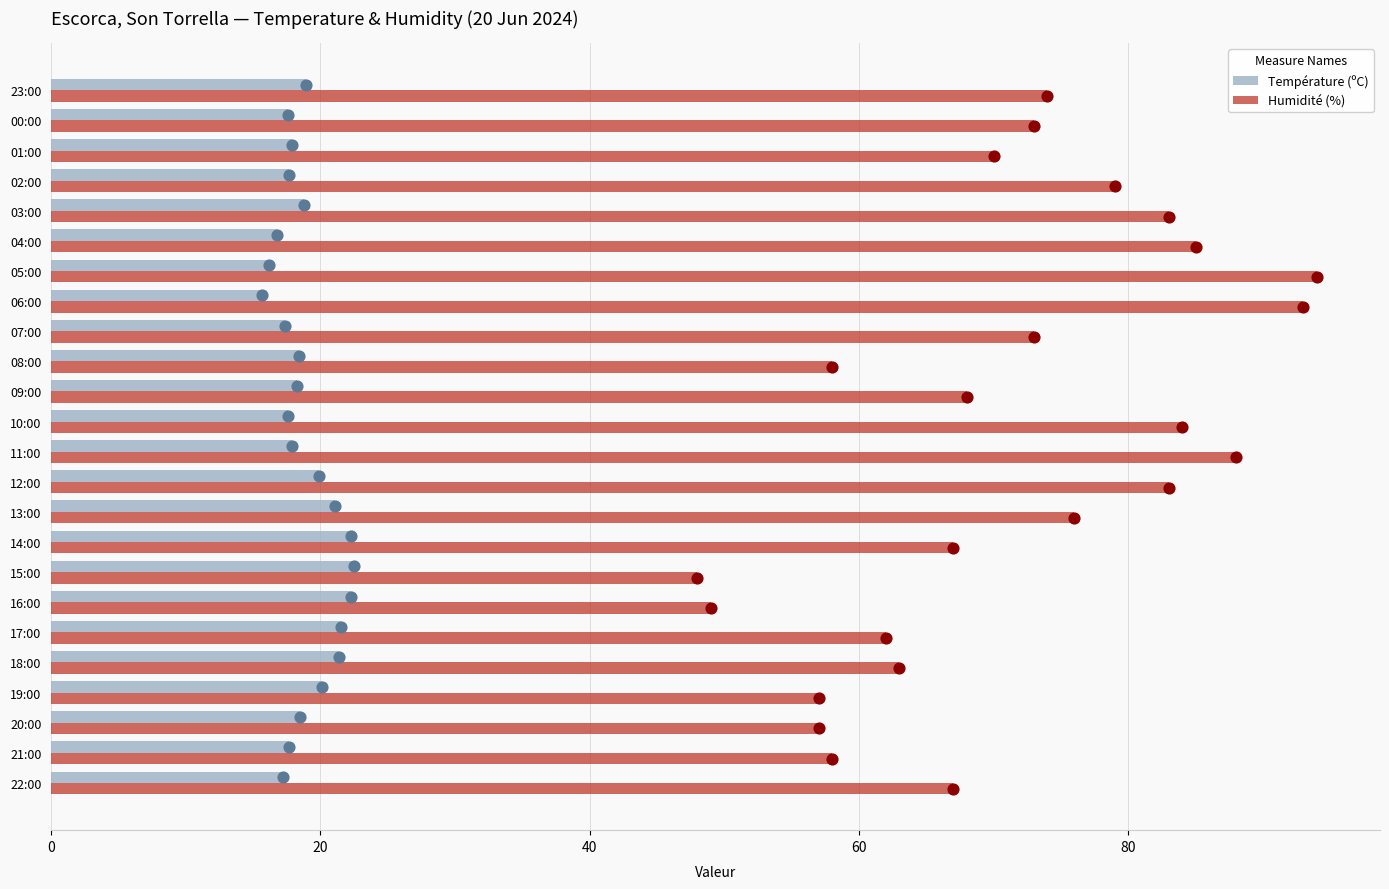

At how many categories does at least one series exceed 22?

24